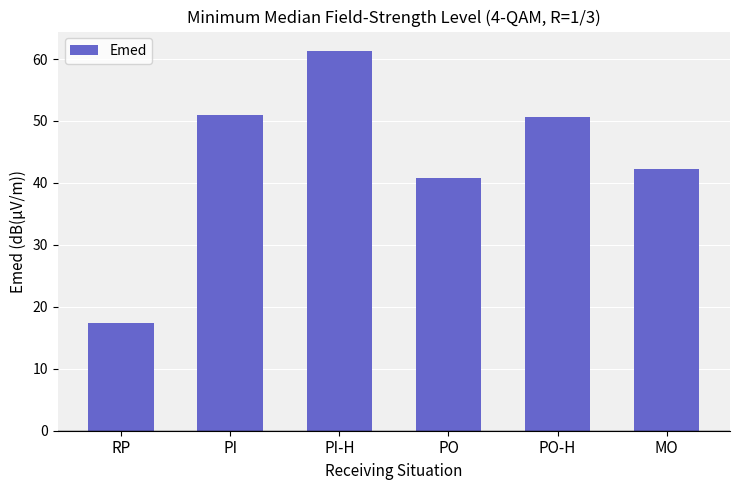

What is the difference between the maximum and second lowest values?

20.6